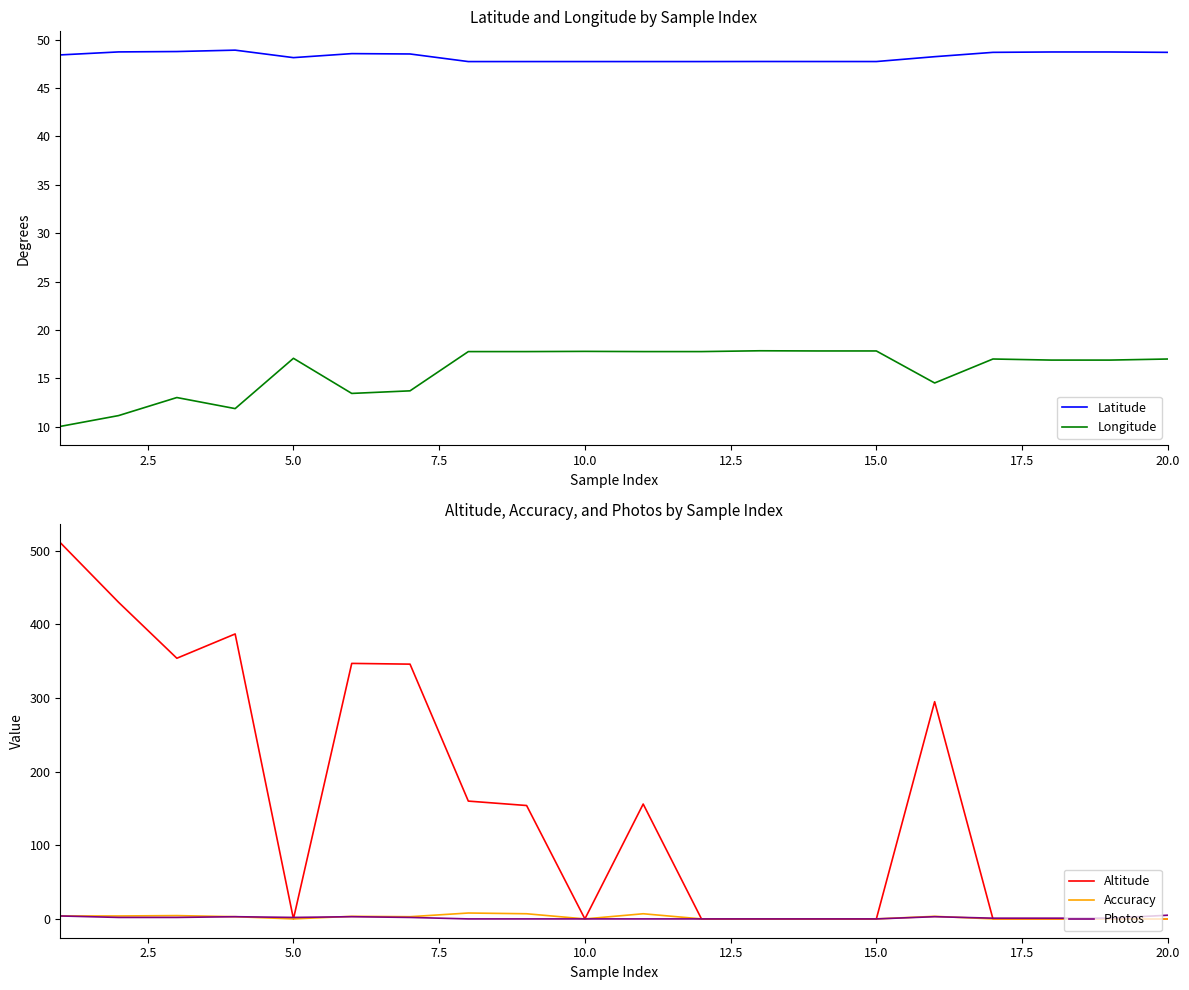

List the series in order of their peak value, lowest first.

Photos, Accuracy, Longitude, Latitude, Altitude